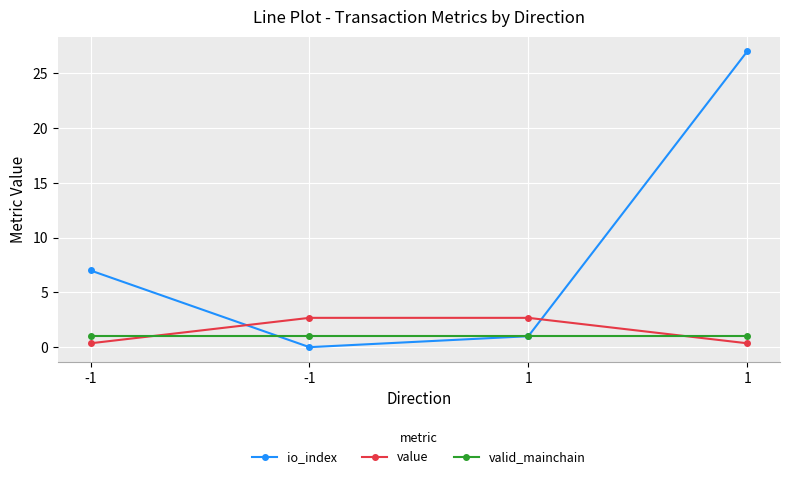

What is the value of the valid_mainchain point at the 2nd from the left?

1.0